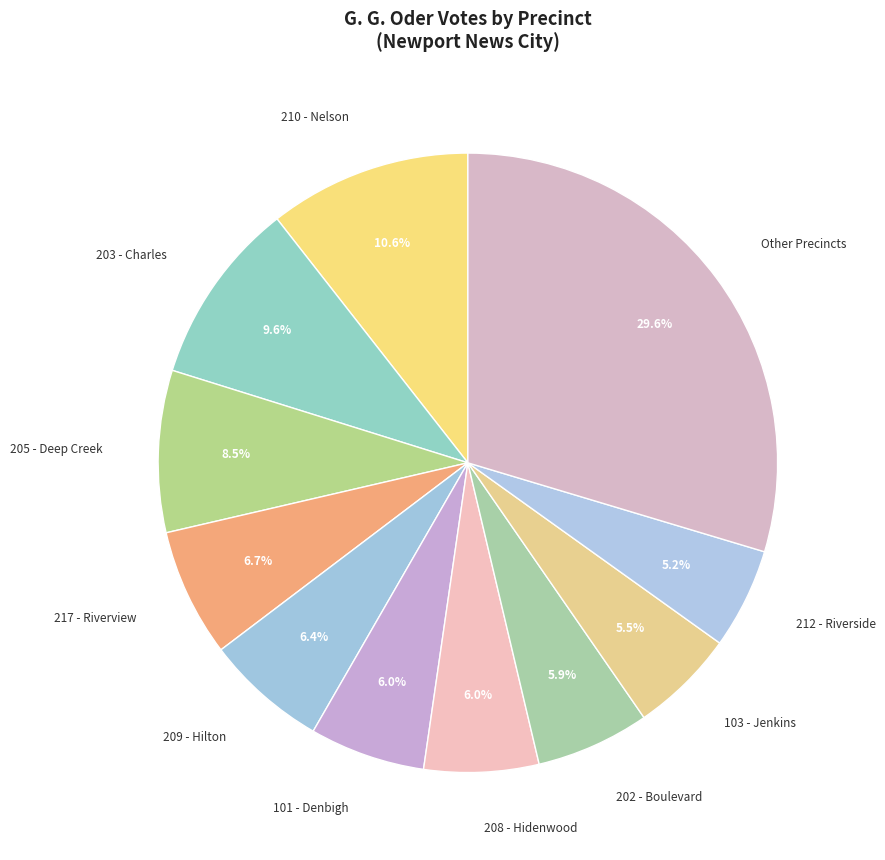

Which slice is the largest?

Other Precincts